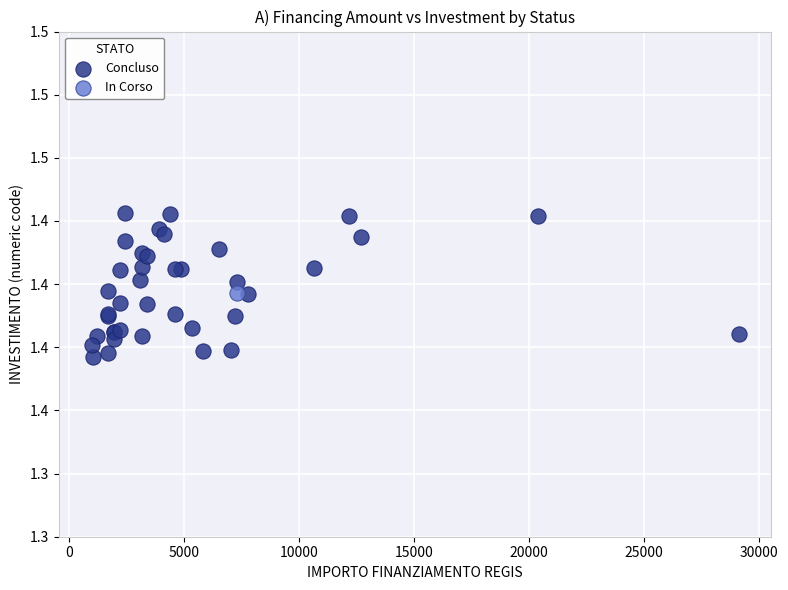

What are all the series names shown in the legend?

Concluso, In Corso